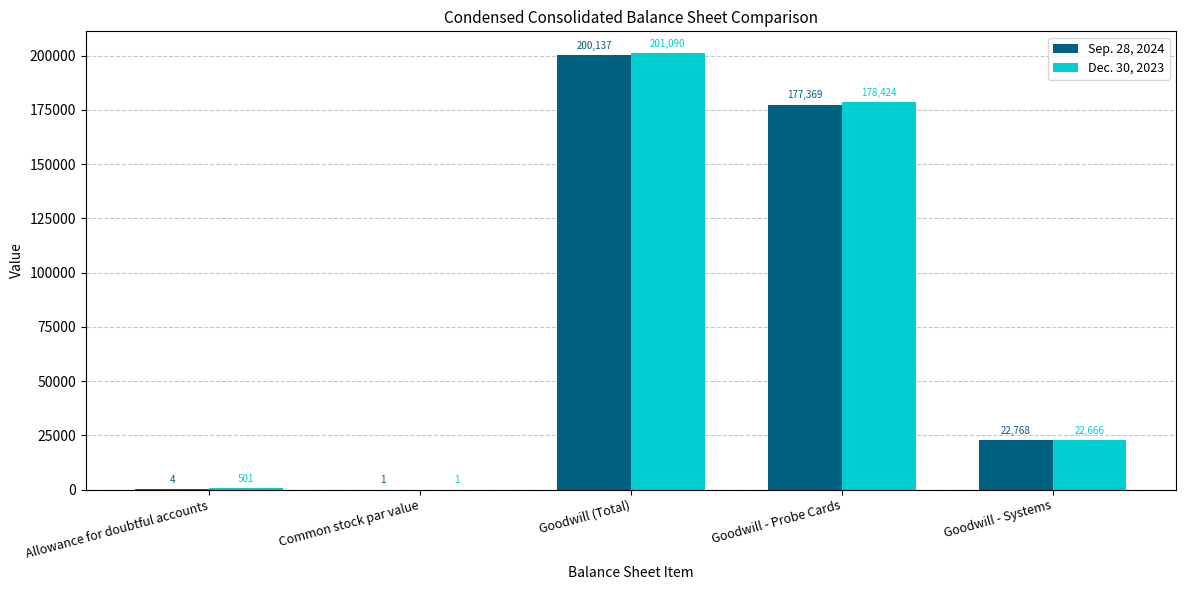

What is the sum of the Sep. 28, 2024 values at Goodwill - Probe Cards and Allowance for doubtful accounts?

177373